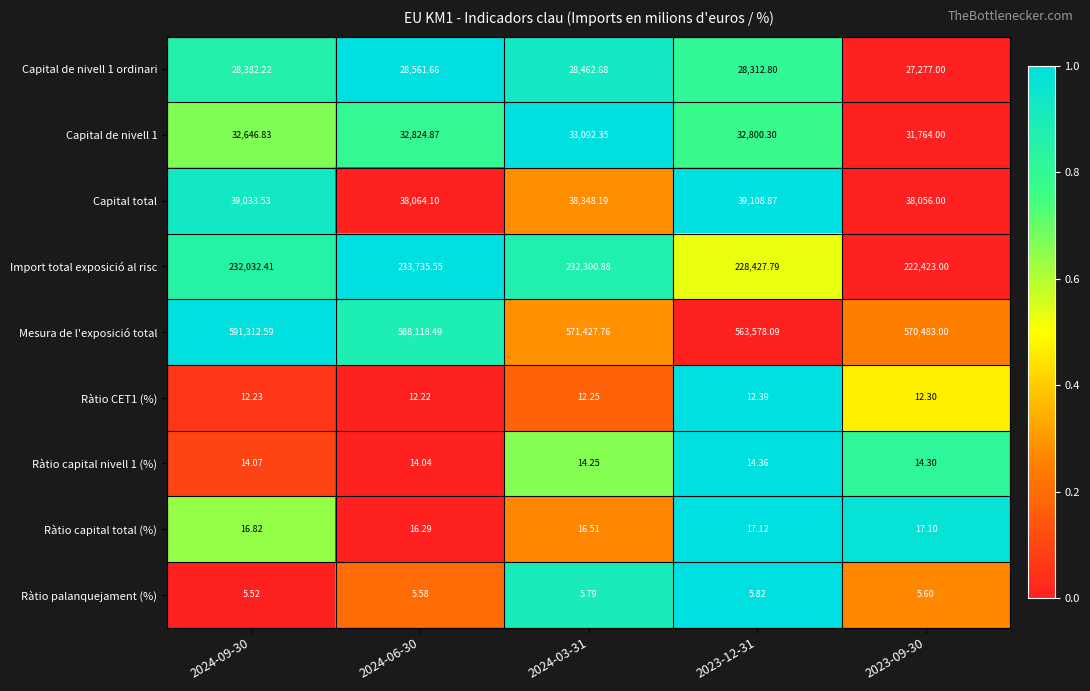

Which series has the widest spread of values?

Mesura de l'exposició total